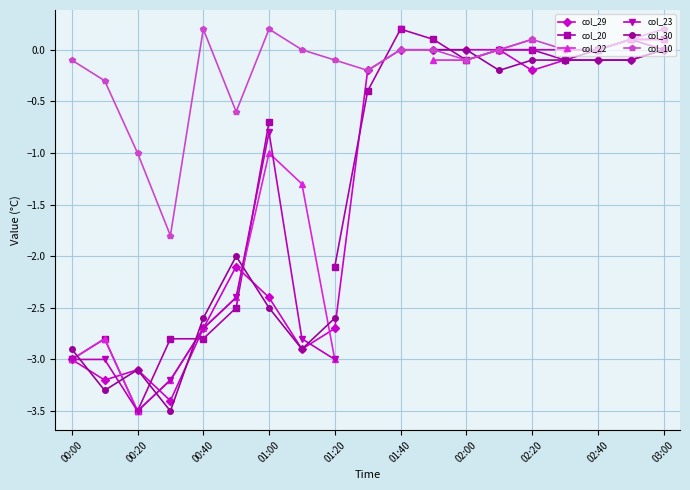

The col_29 series shows -3.1 at 00:20. True or false?

True